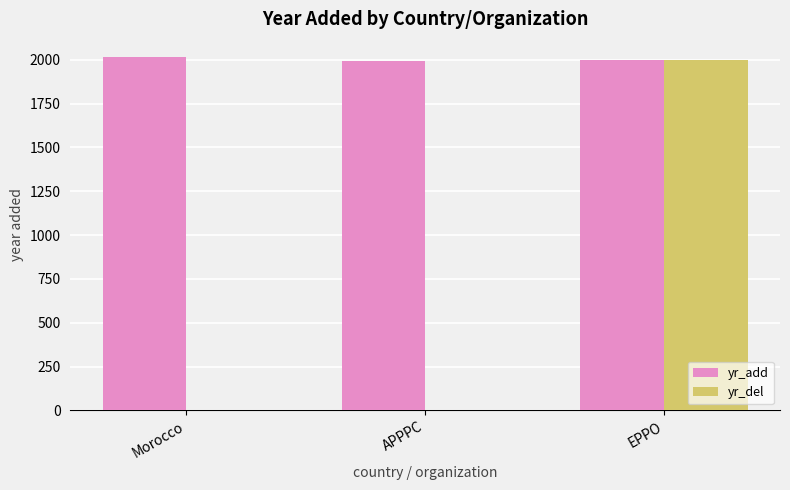

What is the total value across all series at APPPC?

1993